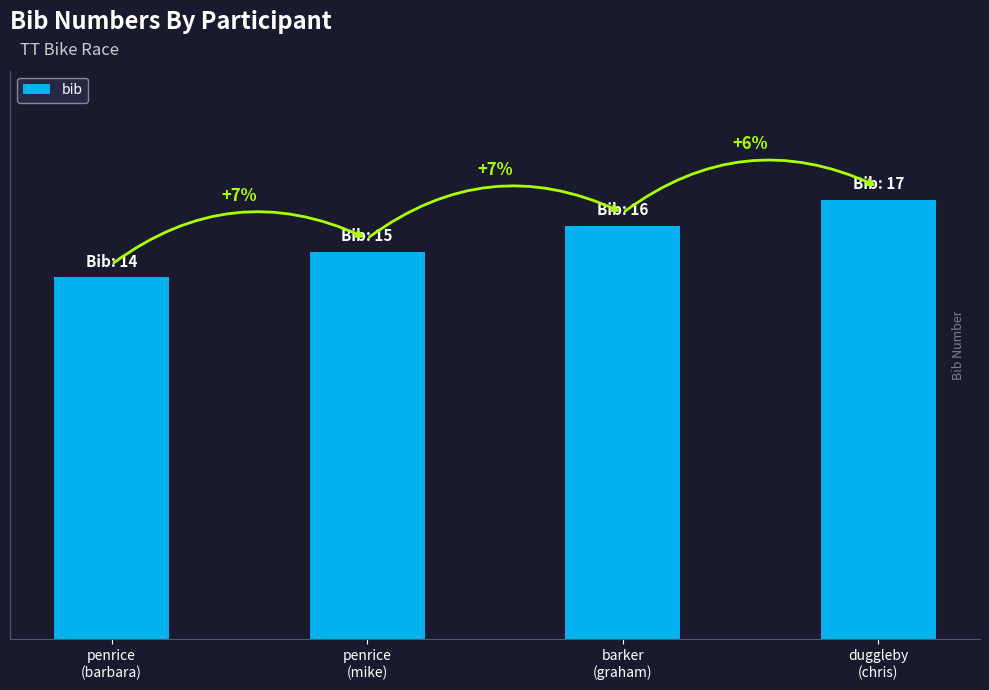

What is the difference between the maximum and minimum values?

3